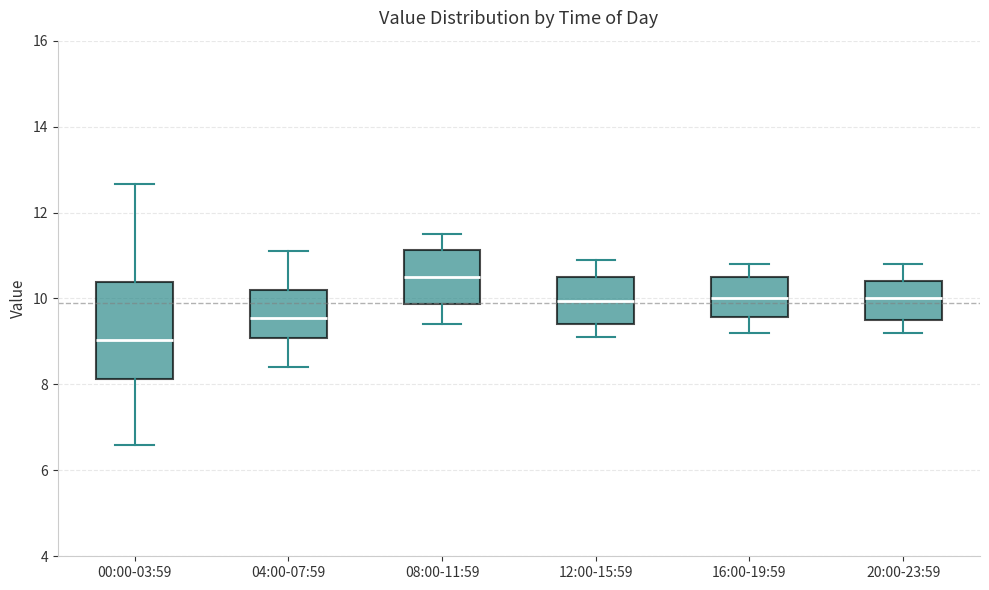

Which box's median line is the highest?

08:00-11:59